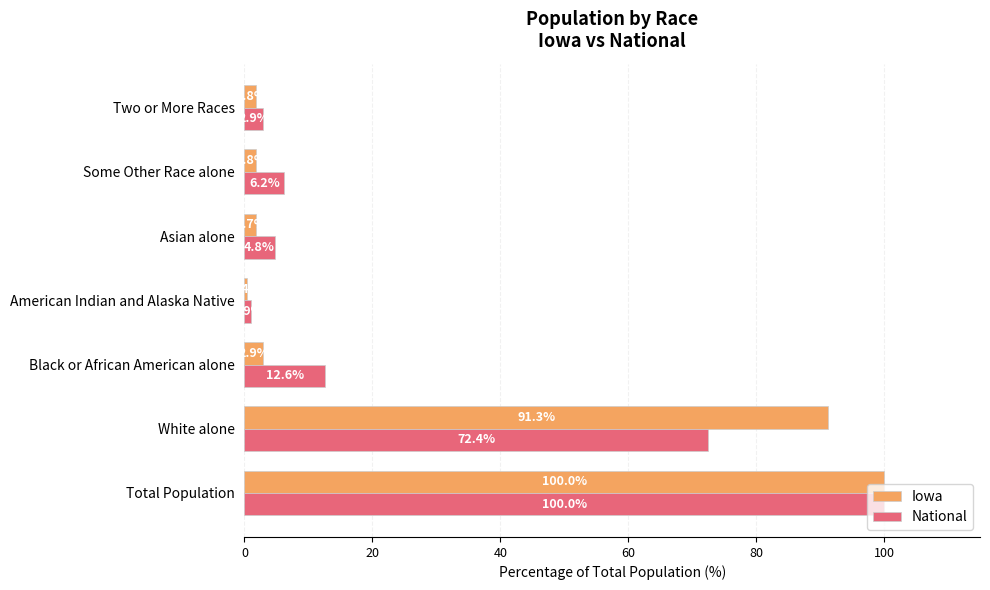

Which series has the widest spread of values?

Iowa